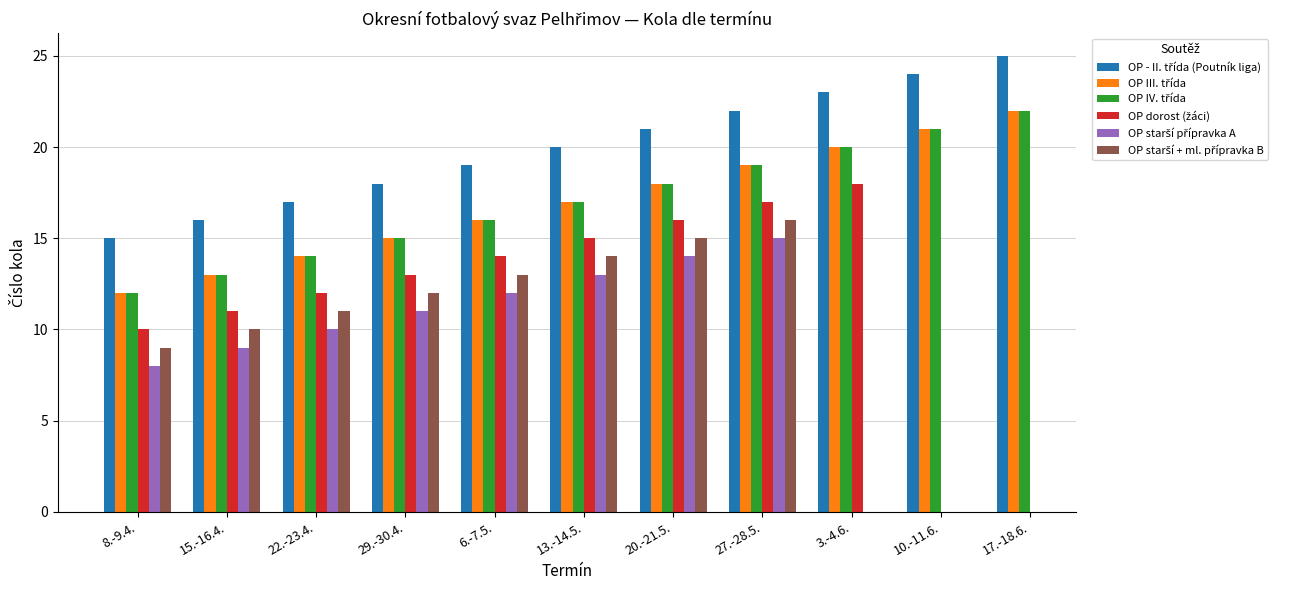

Are the bars grouped side by side (vs. stacked)?

Yes